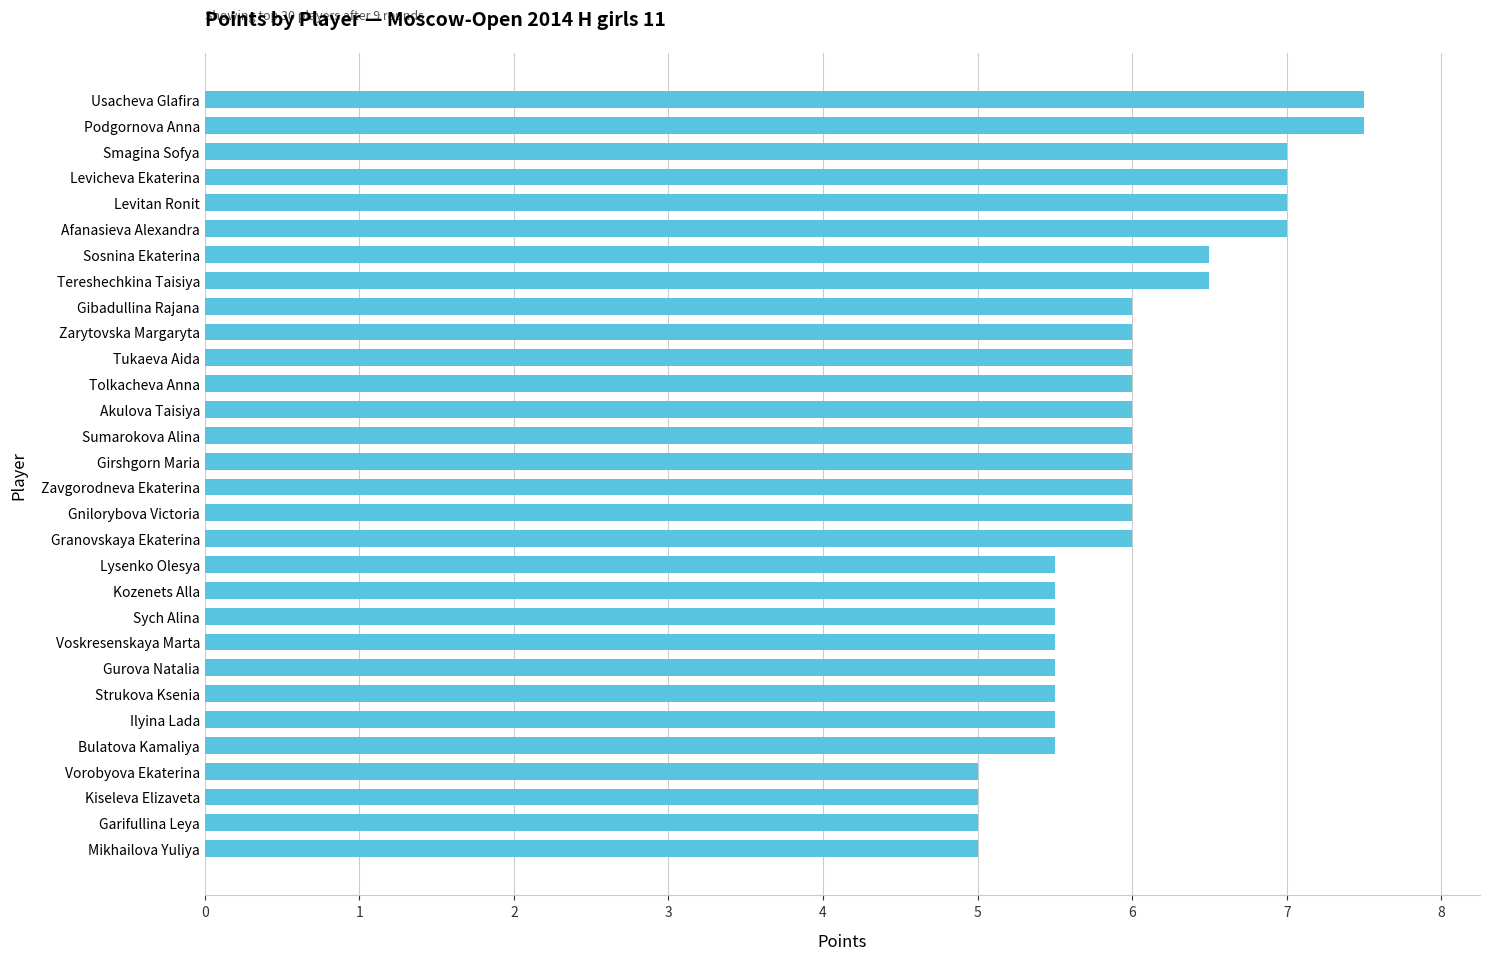

Reading bottom to top, what are all the values shown in this chart?

Mikhailova Yuliya=5.0	Garifullina Leya=5.0	Kiseleva Elizaveta=5.0	Vorobyova Ekaterina=5.0	Bulatova Kamaliya=5.5	Ilyina Lada=5.5	Strukova Ksenia=5.5	Gurova Natalia=5.5	Voskresenskaya Marta=5.5	Sych Alina=5.5	Kozenets Alla=5.5	Lysenko Olesya=5.5	Granovskaya Ekaterina=6.0	Gnilorybova Victoria=6.0	Zavgorodneva Ekaterina=6.0	Girshgorn Maria=6.0	Sumarokova Alina=6.0	Akulova Taisiya=6.0	Tolkacheva Anna=6.0	Tukaeva Aida=6.0	Zarytovska Margaryta=6.0	Gibadullina Rajana=6.0	Tereshechkina Taisiya=6.5	Sosnina Ekaterina=6.5	Afanasieva Alexandra=7.0	Levitan Ronit=7.0	Levicheva Ekaterina=7.0	Smagina Sofya=7.0	Podgornova Anna=7.5	Usacheva Glafira=7.5